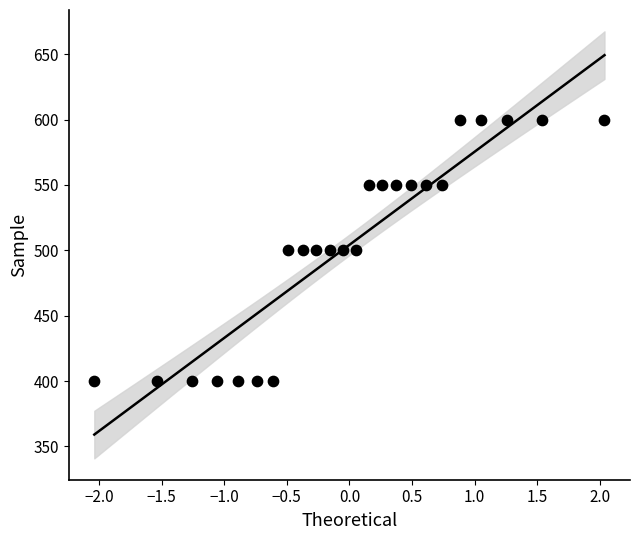

What is the range of Y values (max minus min)?

200